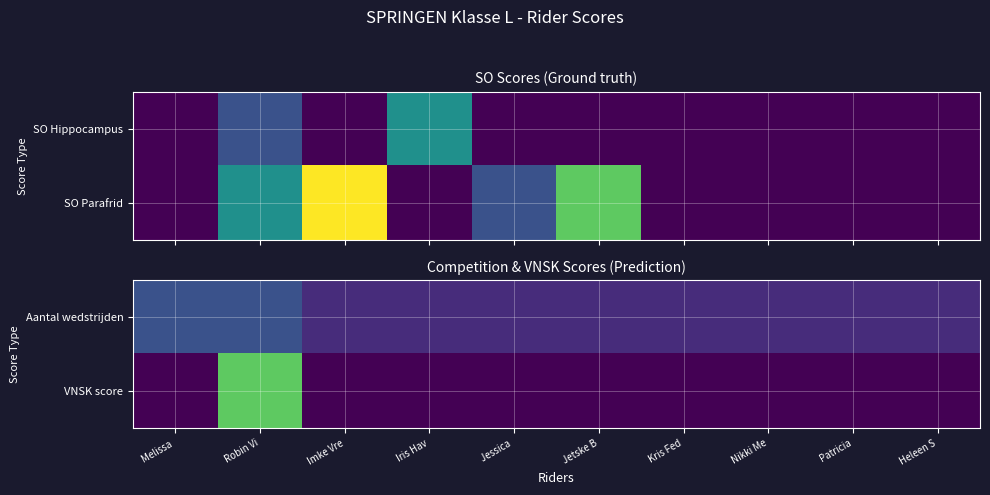

At which label does Aantal wedstrijden reach its peak?

Melissa